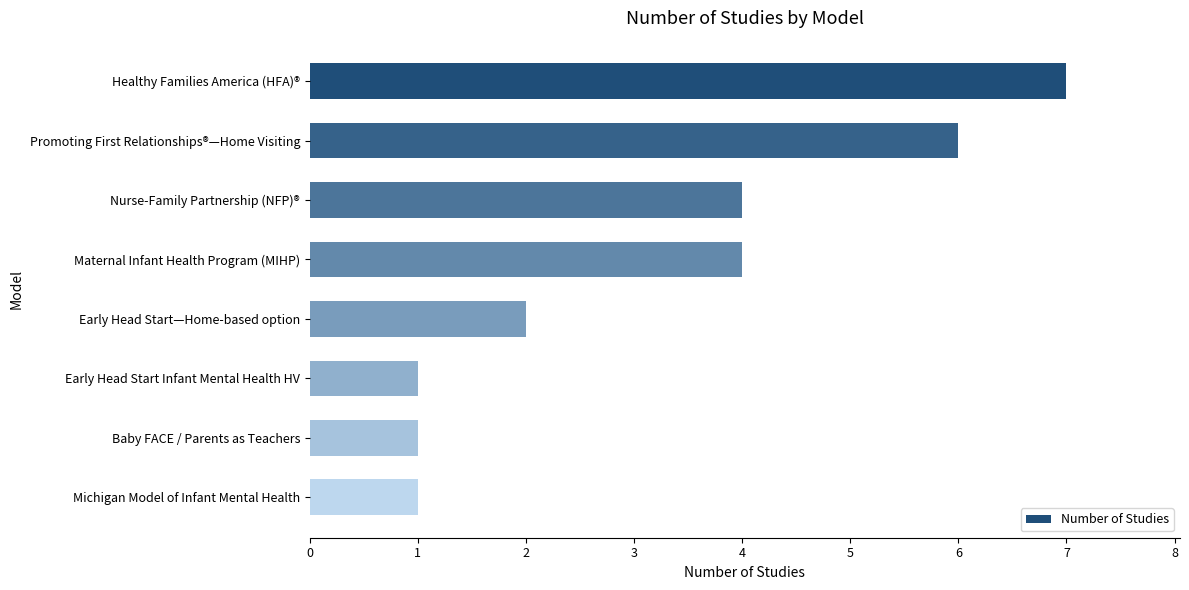

Does the chart contain any negative values?

No